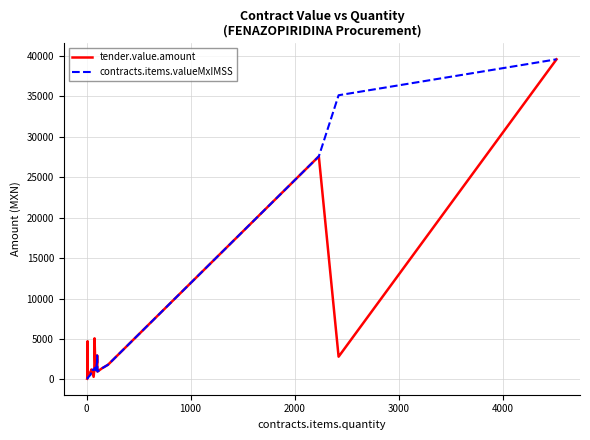

What is the highest value of the tender.value.amount series?

39577.7